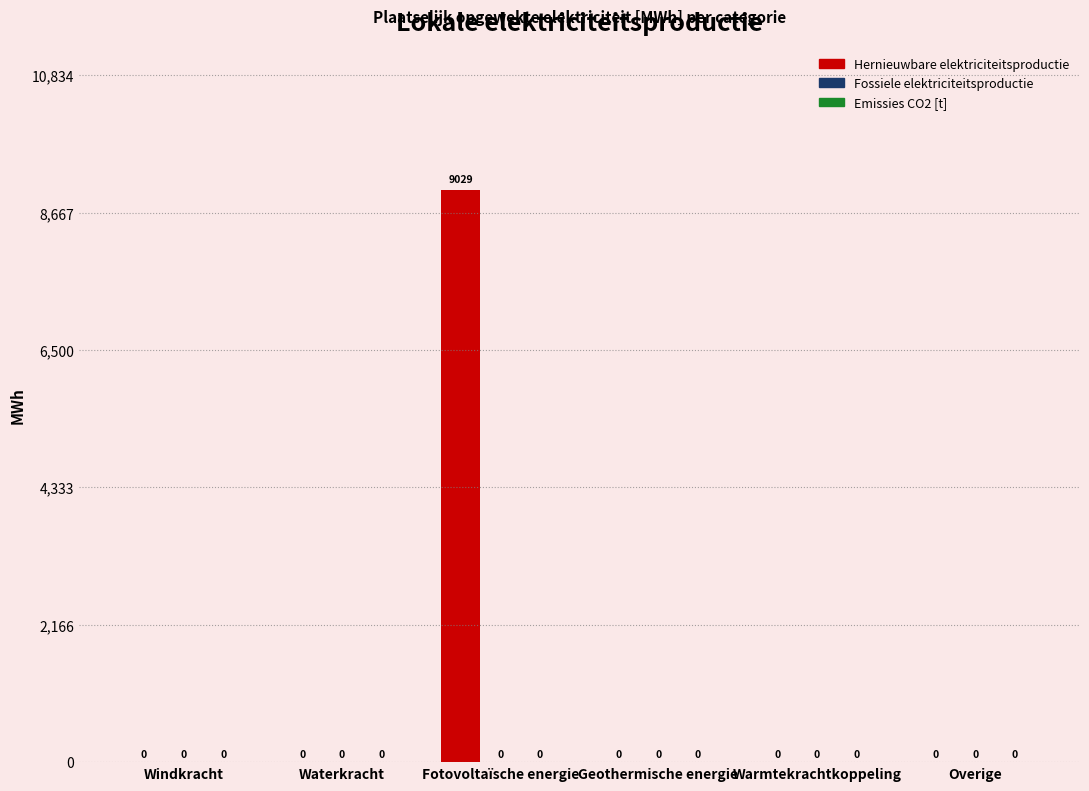

Which label corresponds to the largest value in the chart?

Fotovoltaïsche energie